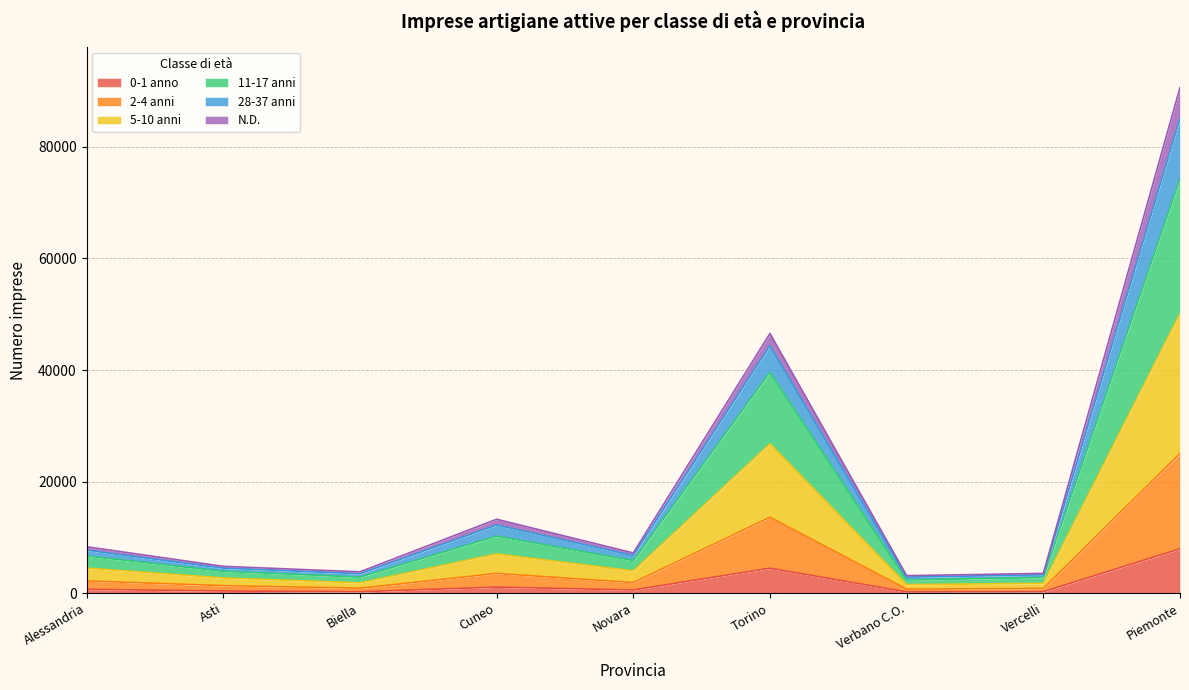

True or false: 0-1 anno and 5-10 anni cross at least once.

False